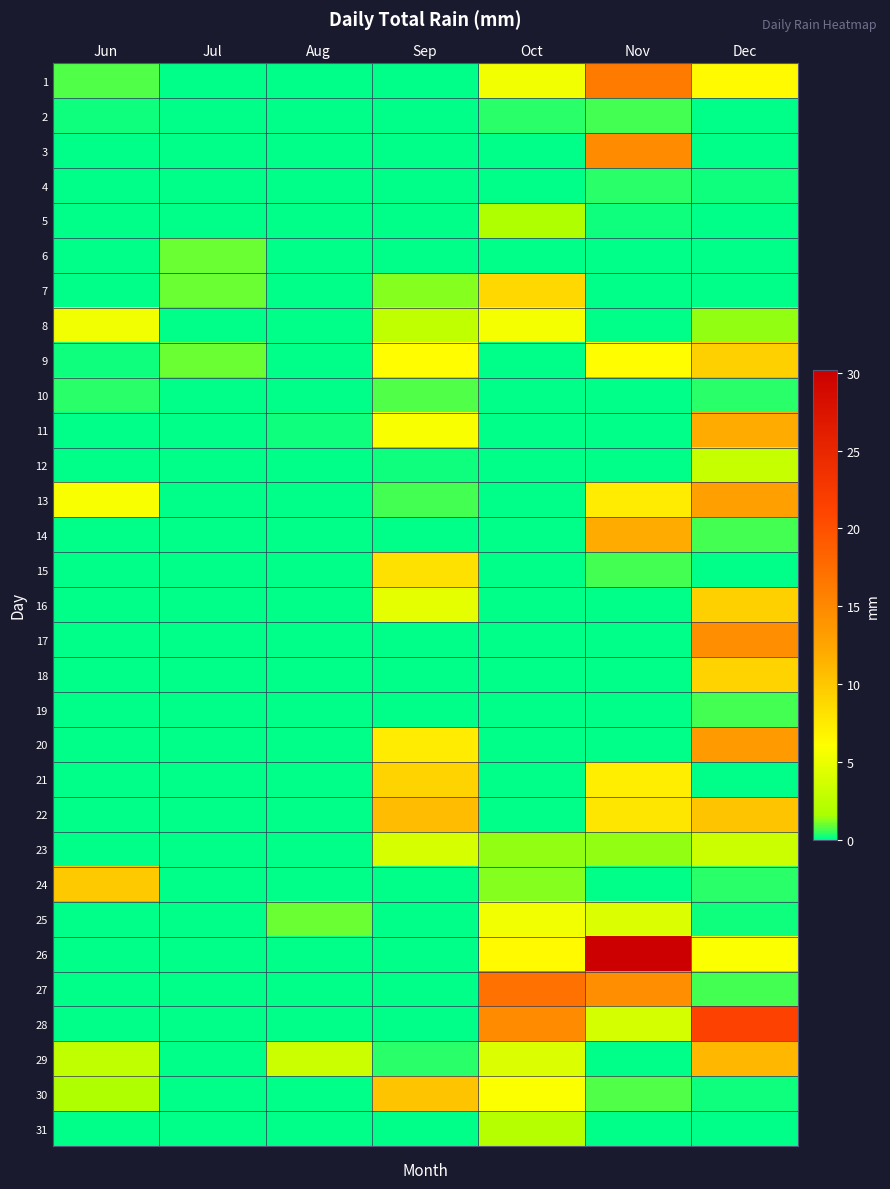

Which series has the widest spread of values?

26